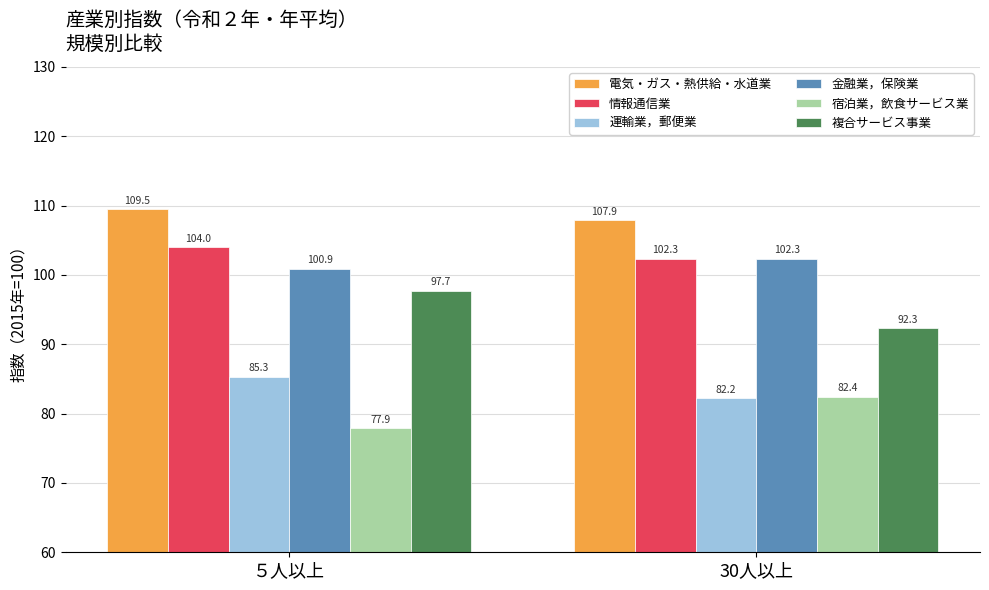

What is the minimum value shown in the chart?

77.9